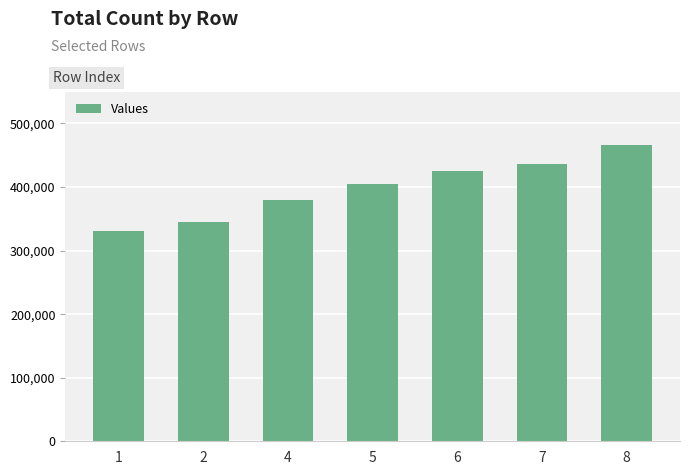

Reading left to right, transcribe all the data shown in this chart.

1=330395	2=344710	4=379736	5=404437	6=424871	7=436376	8=465883